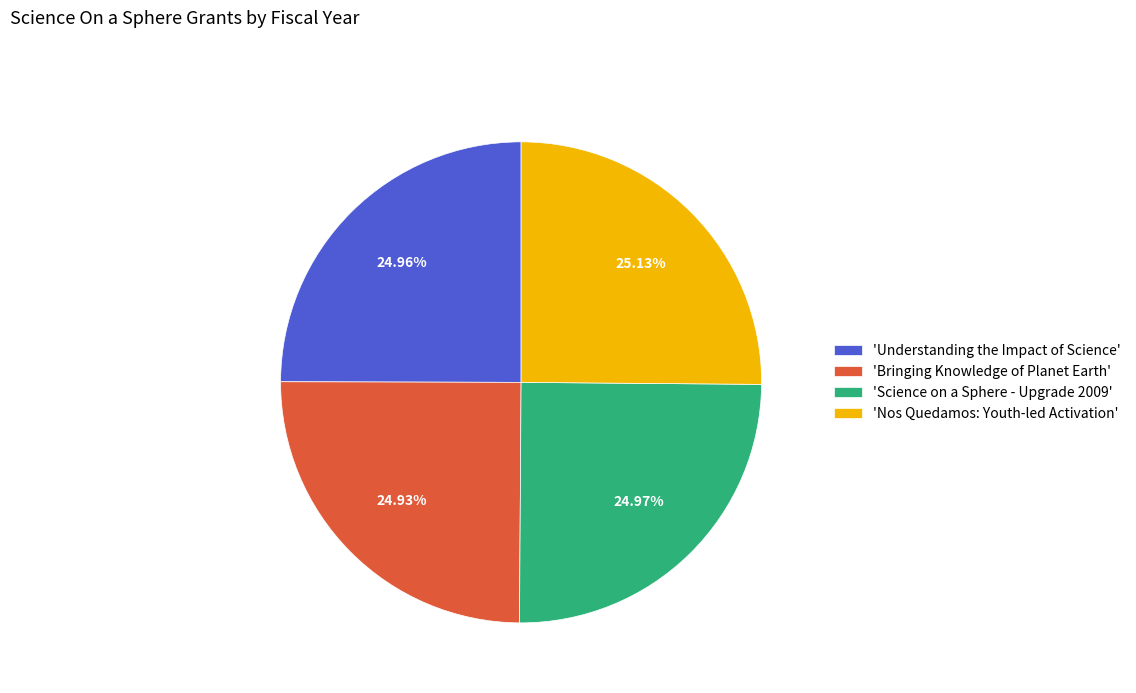

Is the sum of 'Nos Quedamos: Youth-led Activation' and 'Understanding the Impact of Science' greater than half?

Yes